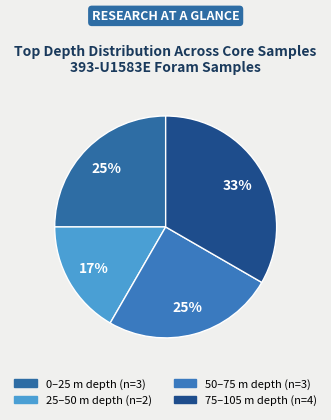

How many slices are in this pie chart?

4